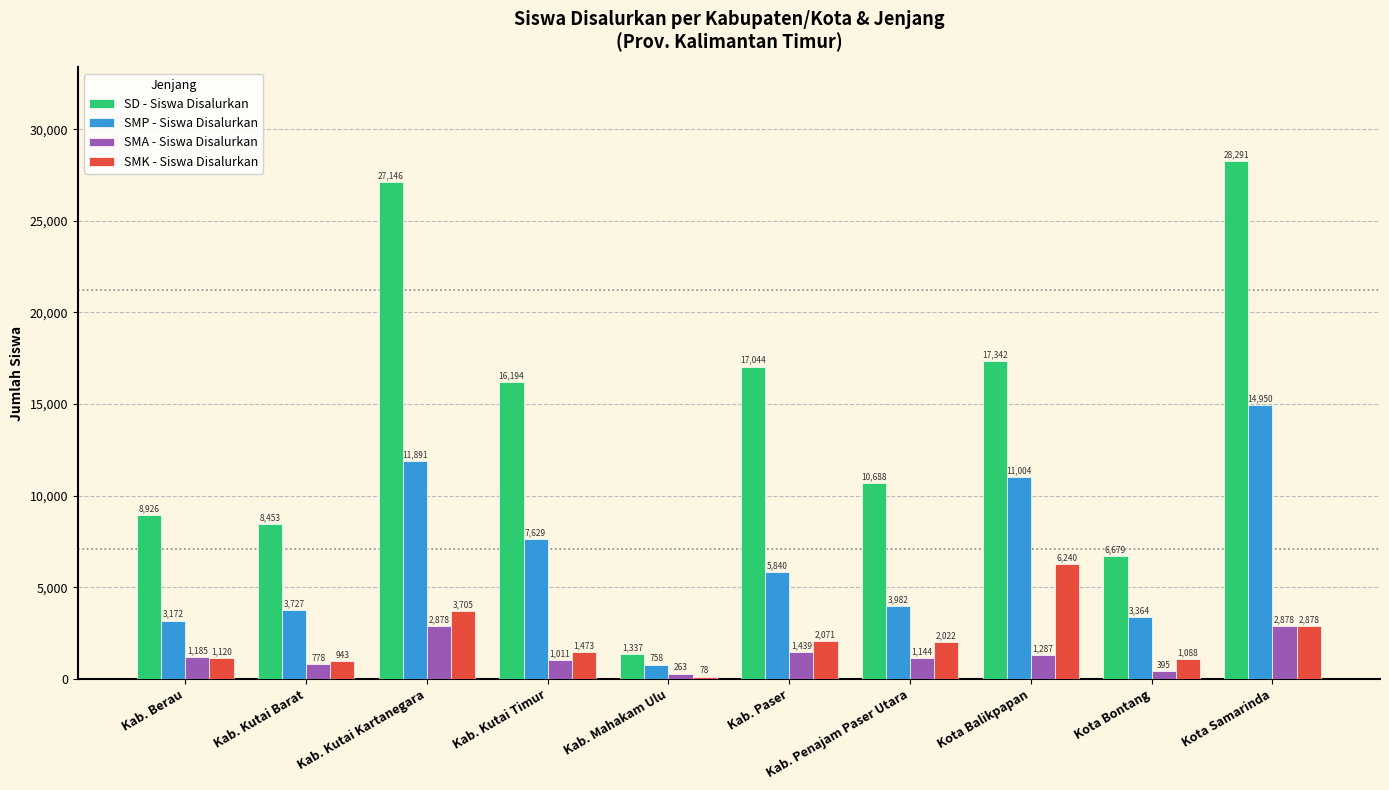

The value of SD - Siswa Disalurkan at Kab. Mahakam Ulu is 1337. True or false?

True